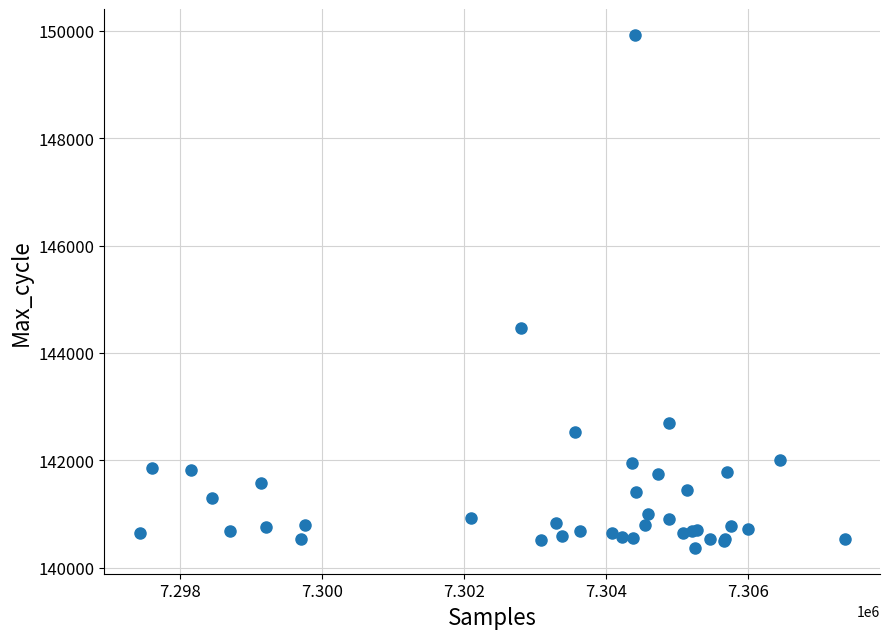

What Y value in the scatter plot is closest to 145147?

144469